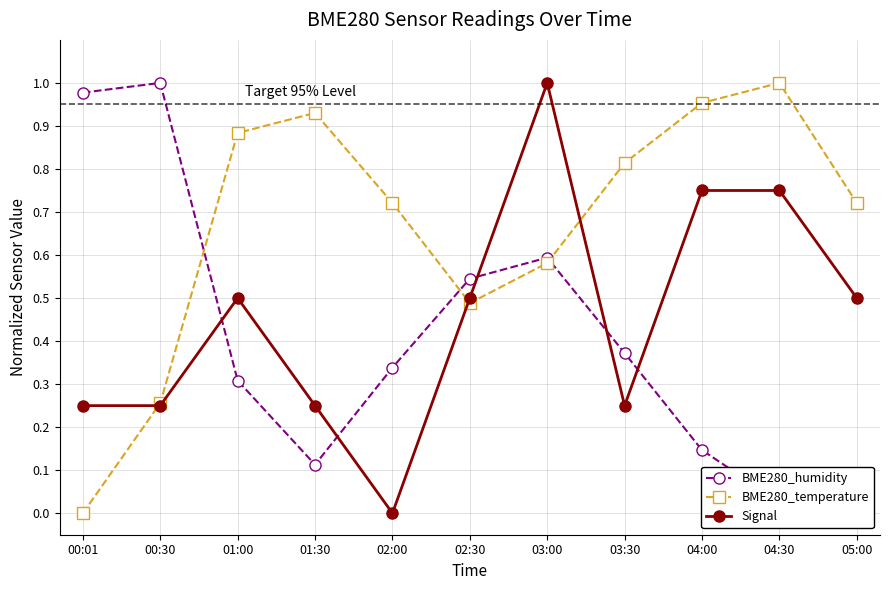

Is it true that Signal equals 0.8 at 04:30?

True